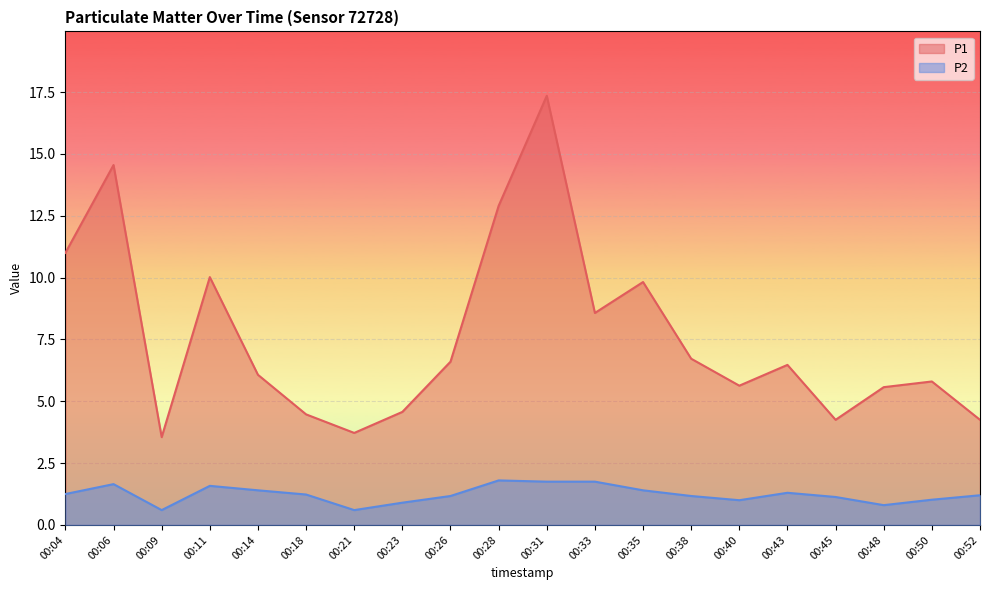

What is the value of the P2 point at the 7th from the left?

0.6